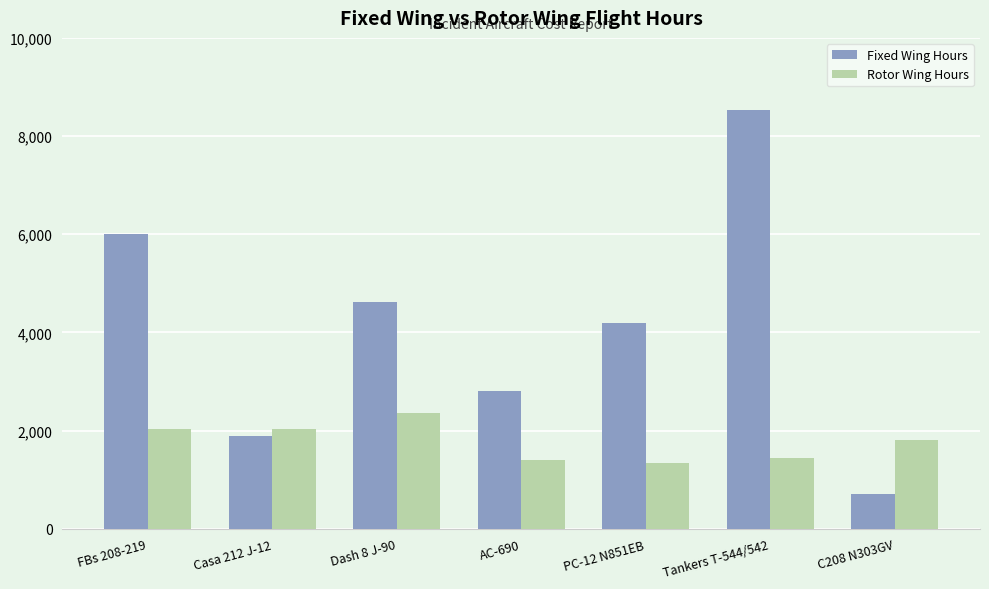

What position from the left is FBs 208-219?

1